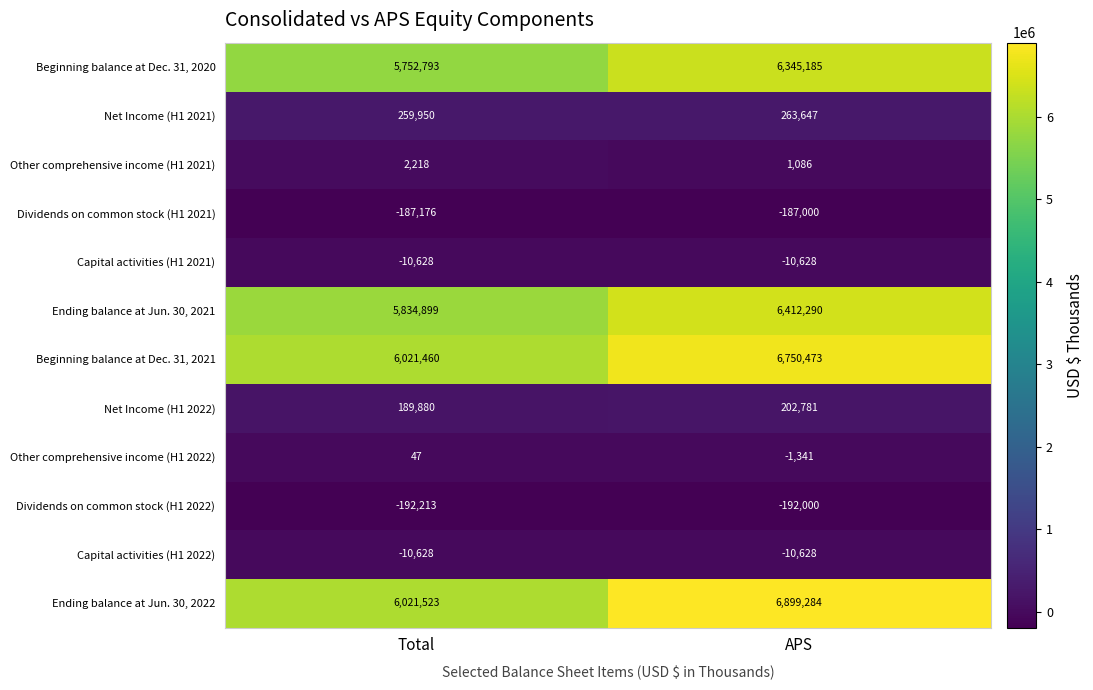

Which series has the widest spread of values?

Ending balance at Jun. 30, 2022